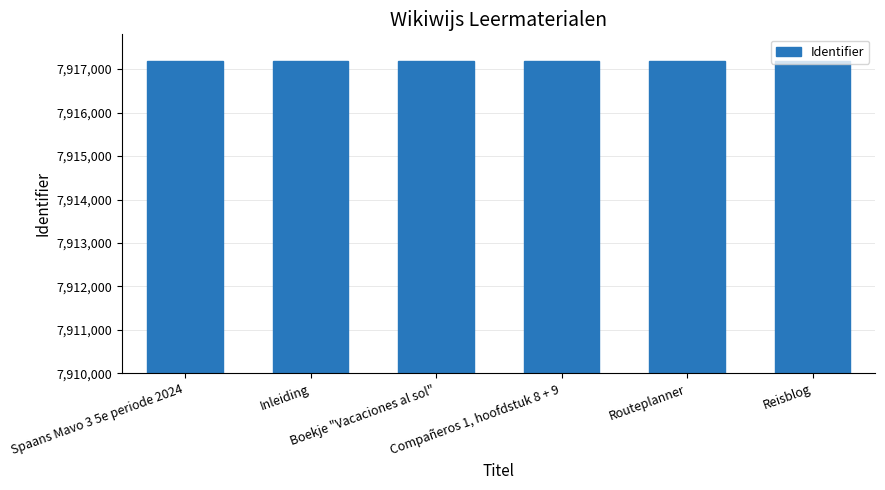

What is the difference between the values at Compañeros 1, hoofdstuk 8 + 9 and Inleiding?

5